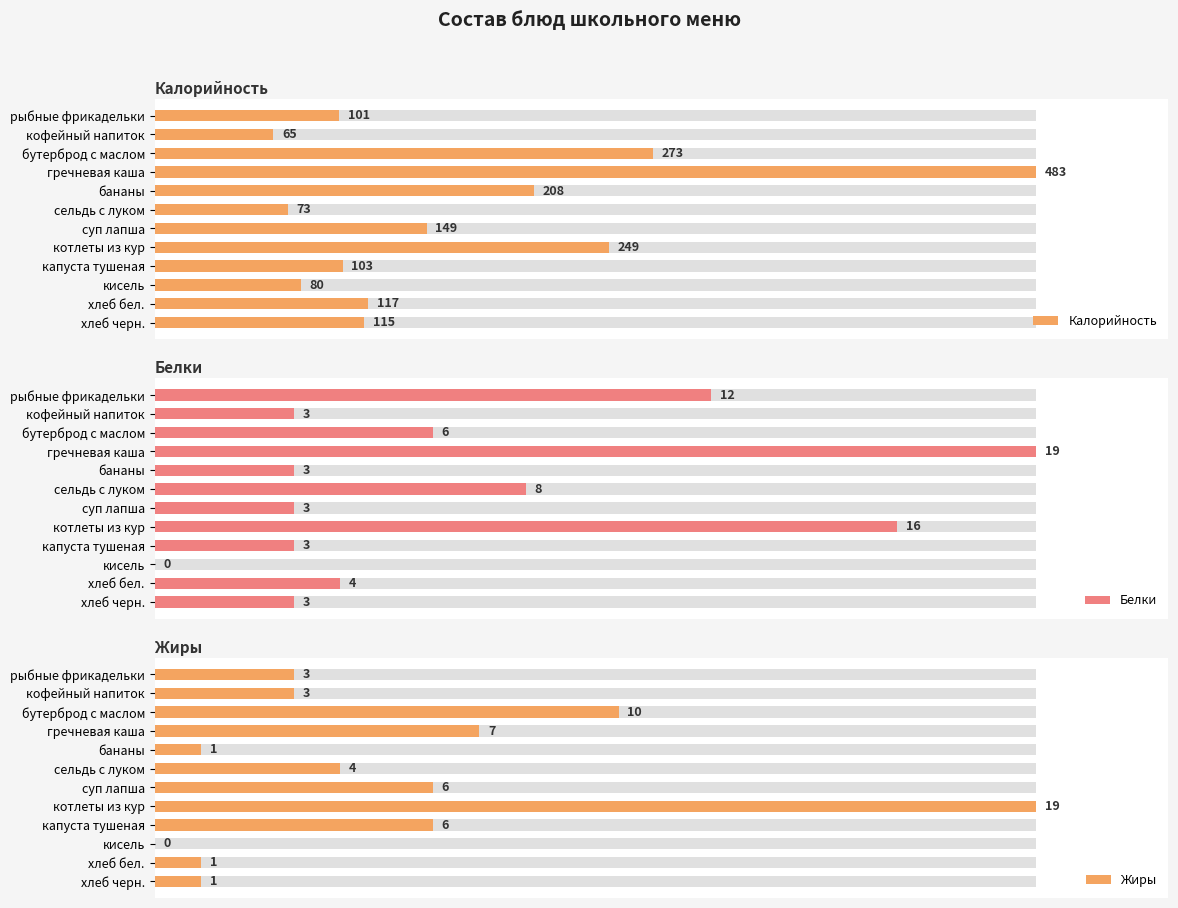

Rank the categories by Белки value from lowest to highest.

кисель, кофейный напиток, бананы, суп лапша, капуста тушеная, хлеб черн., хлеб бел., бутерброд с маслом, сельдь с луком, рыбные фрикадельки, котлеты из кур, гречневая каша